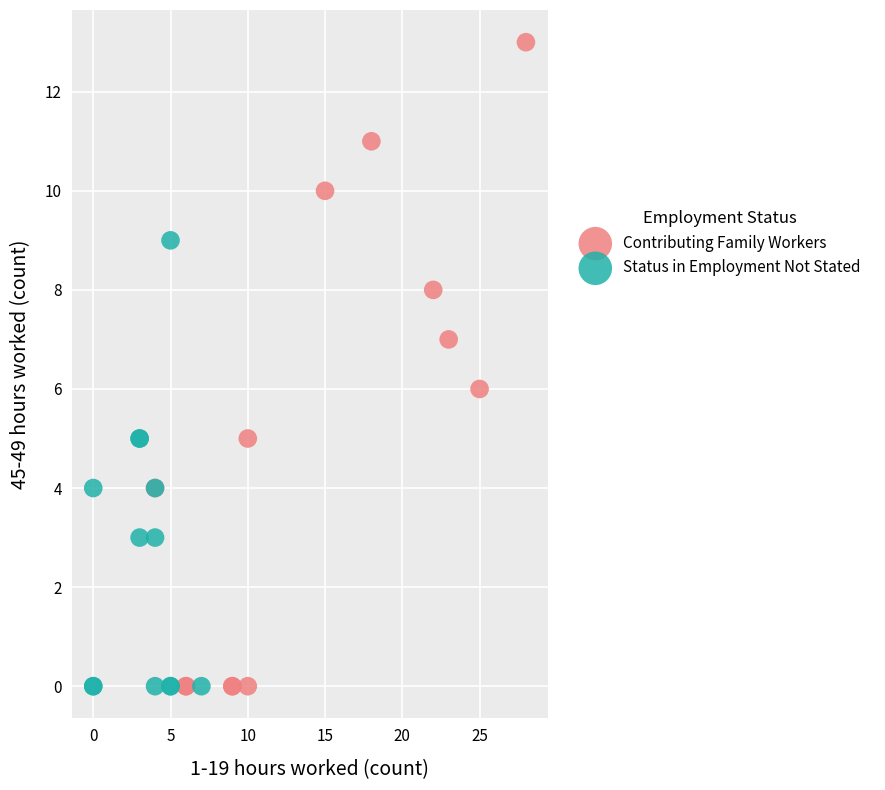

Which series contains the highest Y value?

Contributing Family Workers